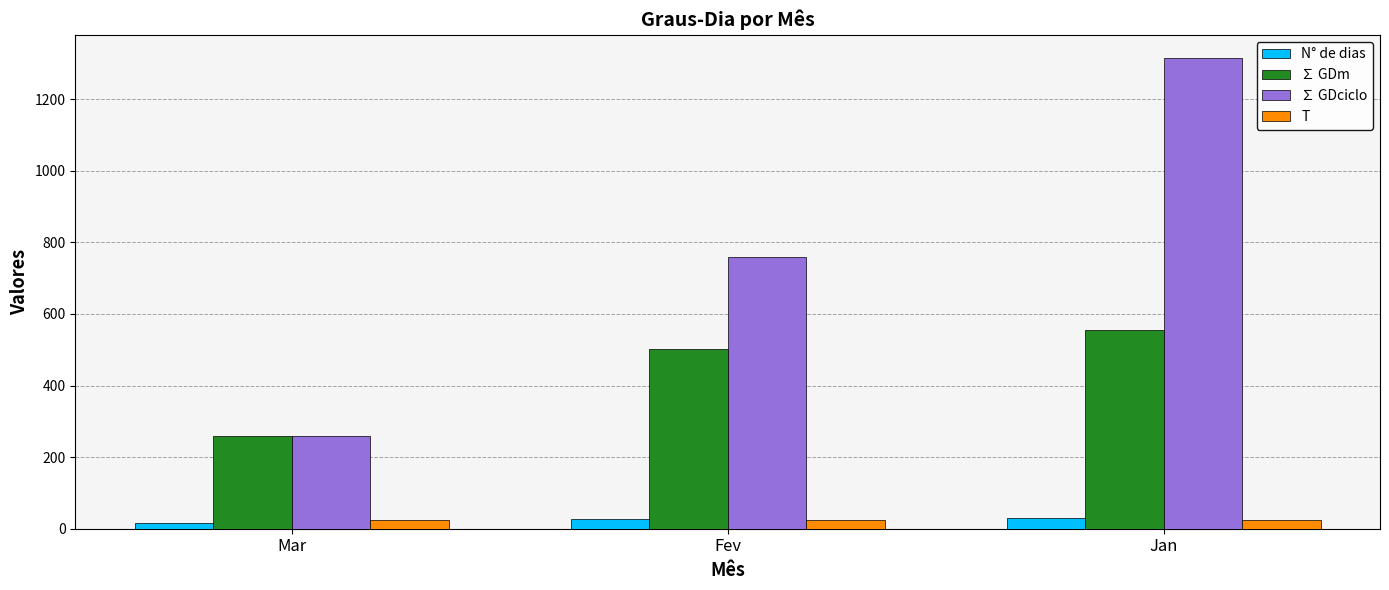

Is it true that ∑ GDm equals 258.0 at Mar?

True